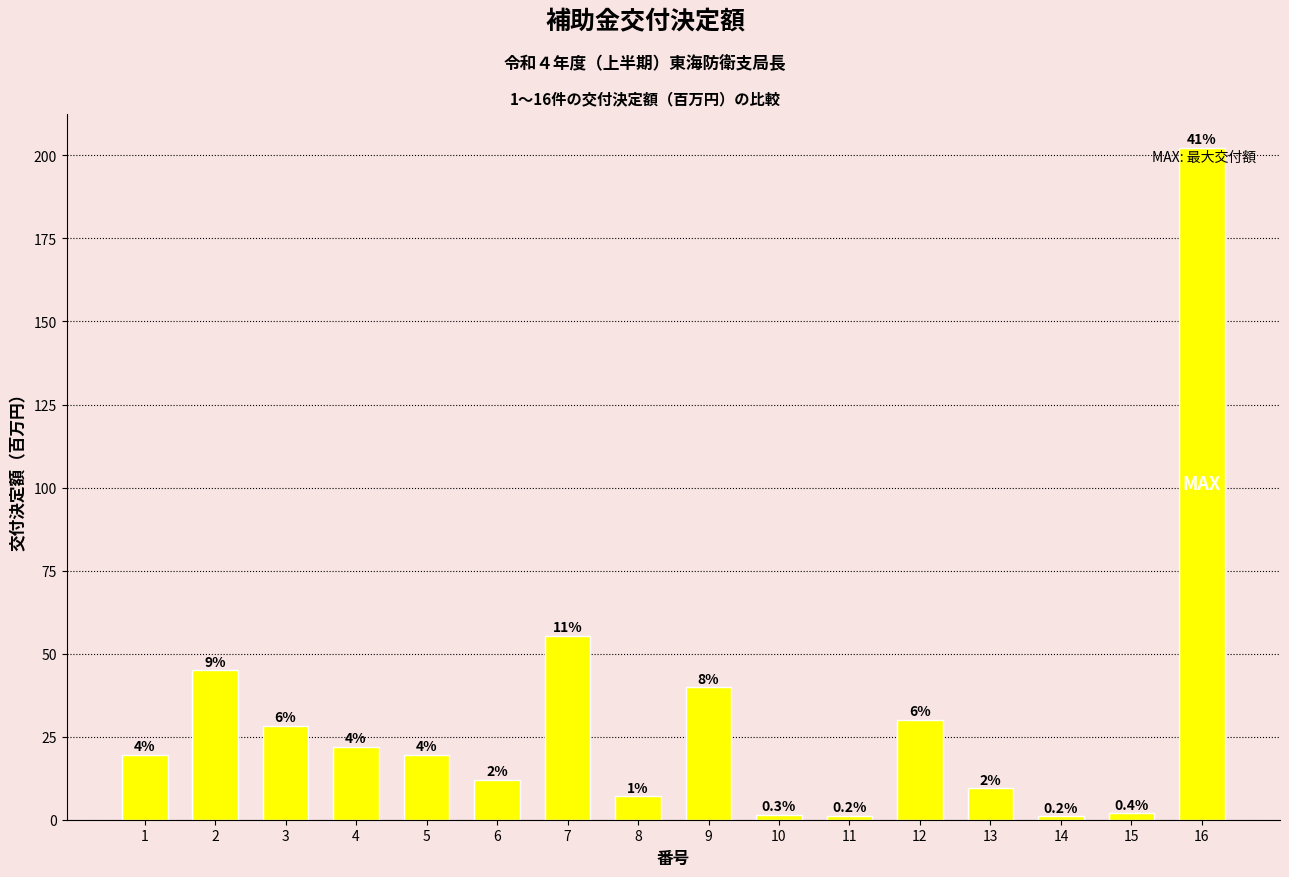

List the labels in order of value, smallest first.

14, 11, 10, 15, 8, 13, 6, 5, 1, 4, 3, 12, 9, 2, 7, 16